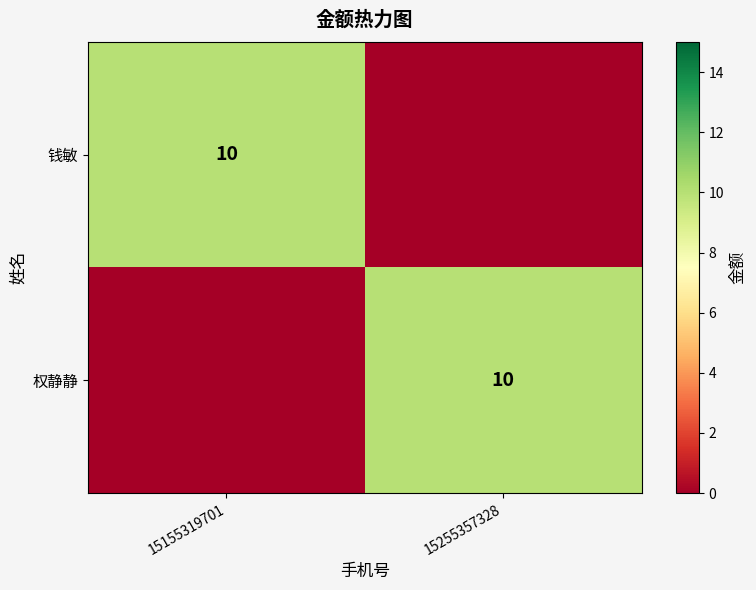

True or false: 钱敏 has a value of 14 at 15155319701.

False